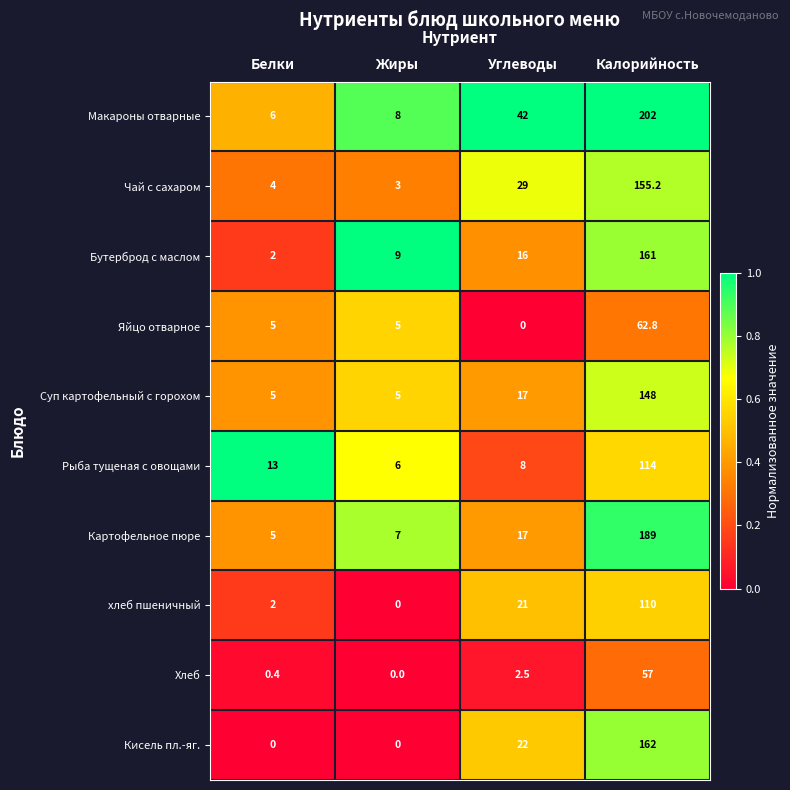

Where is Бутерброд с маслом nearest to the value 81?

Углеводы